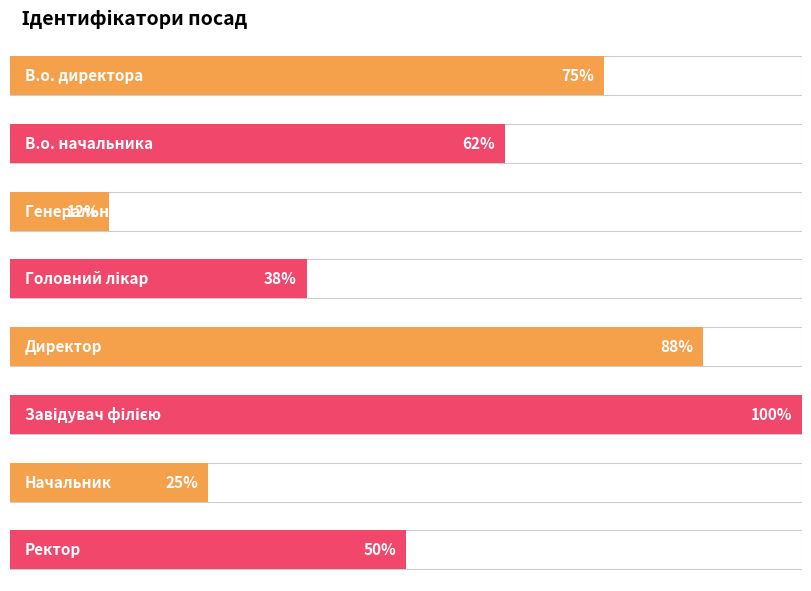

Approximately how many times larger is the value at Ректор compared to Начальник?

2.0